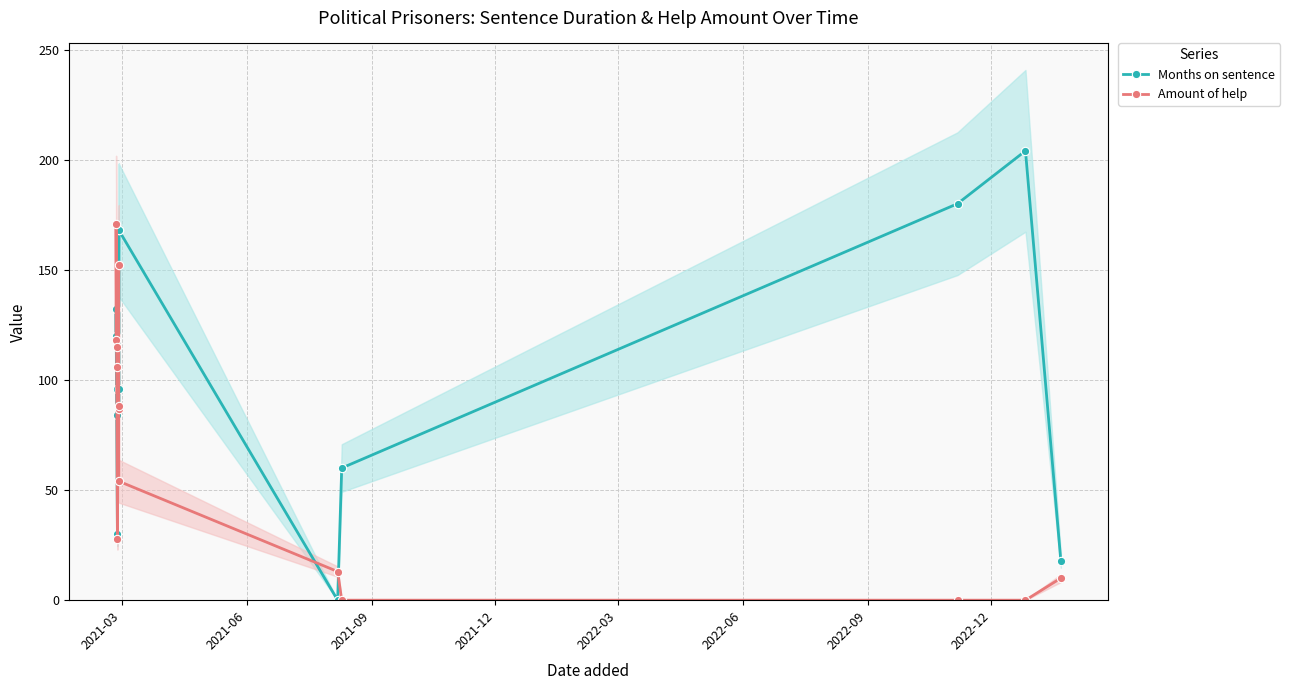

What is the difference between the second highest and minimum values in the Amount of help series?

152